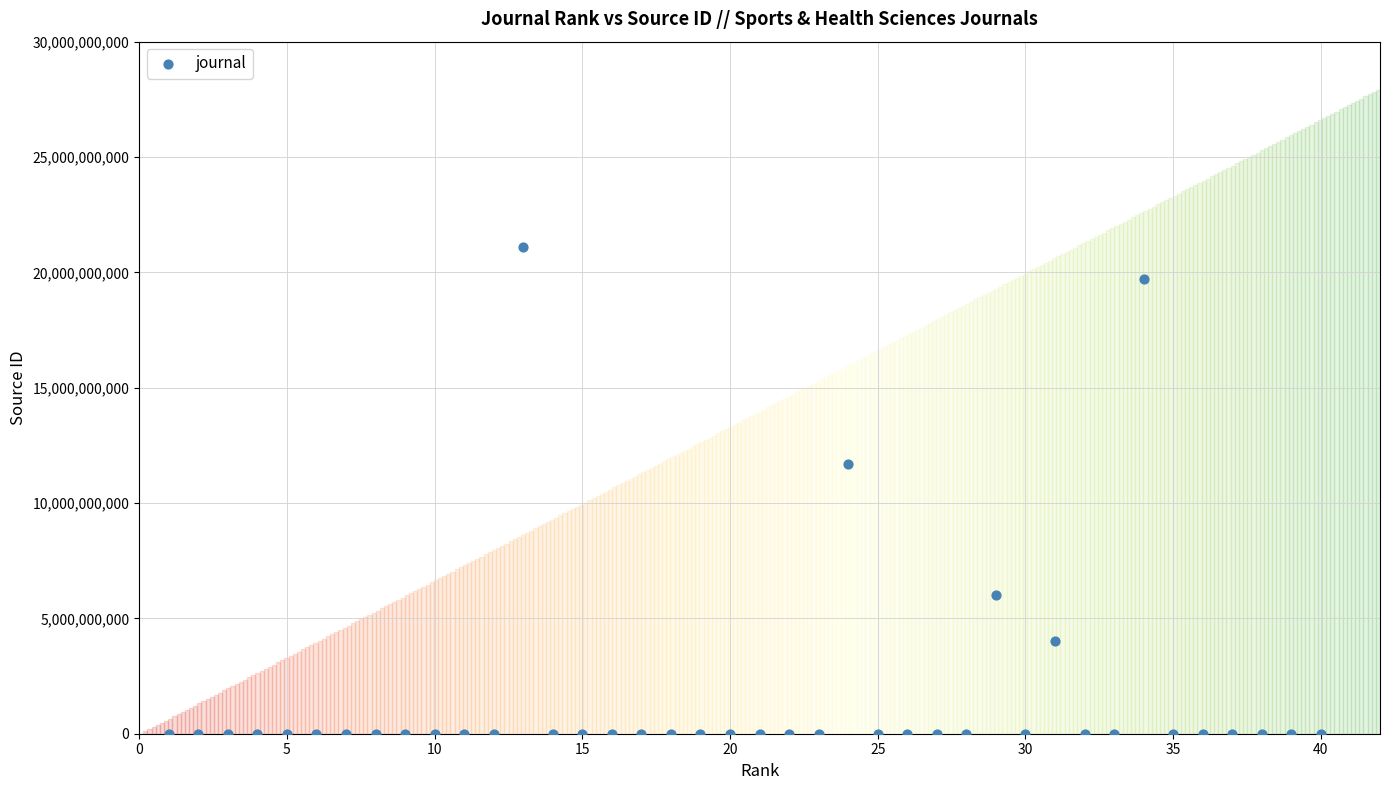

What Y value in the scatter plot is closest to 10550406709?

11700154353